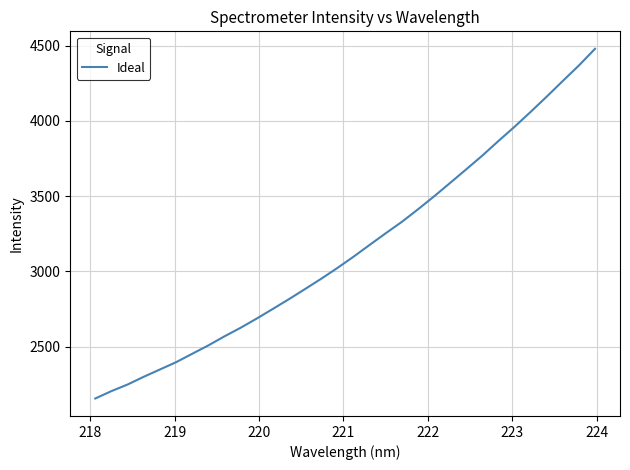

What is the difference between the maximum and minimum values?

2324.7